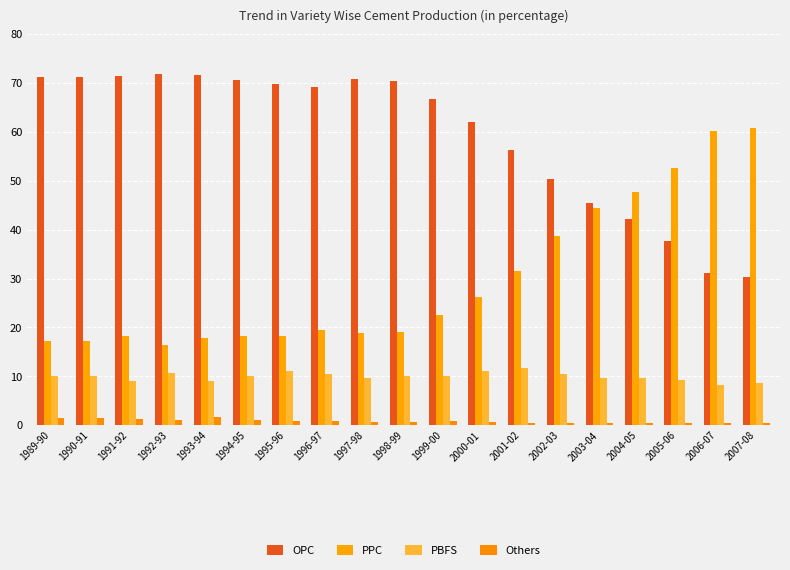

Which has a higher value, 1999-00 or 2005-06?

1999-00